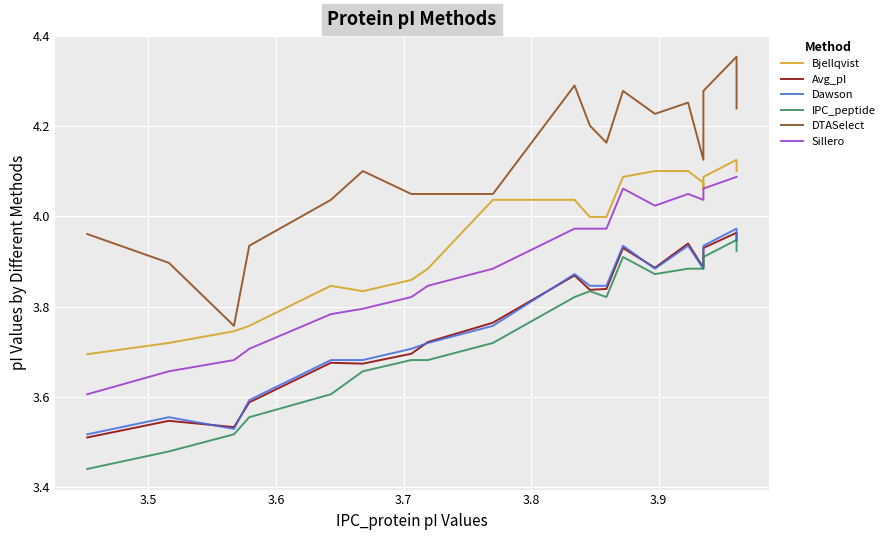

Does the chart display data point markers on the line(s)?

No